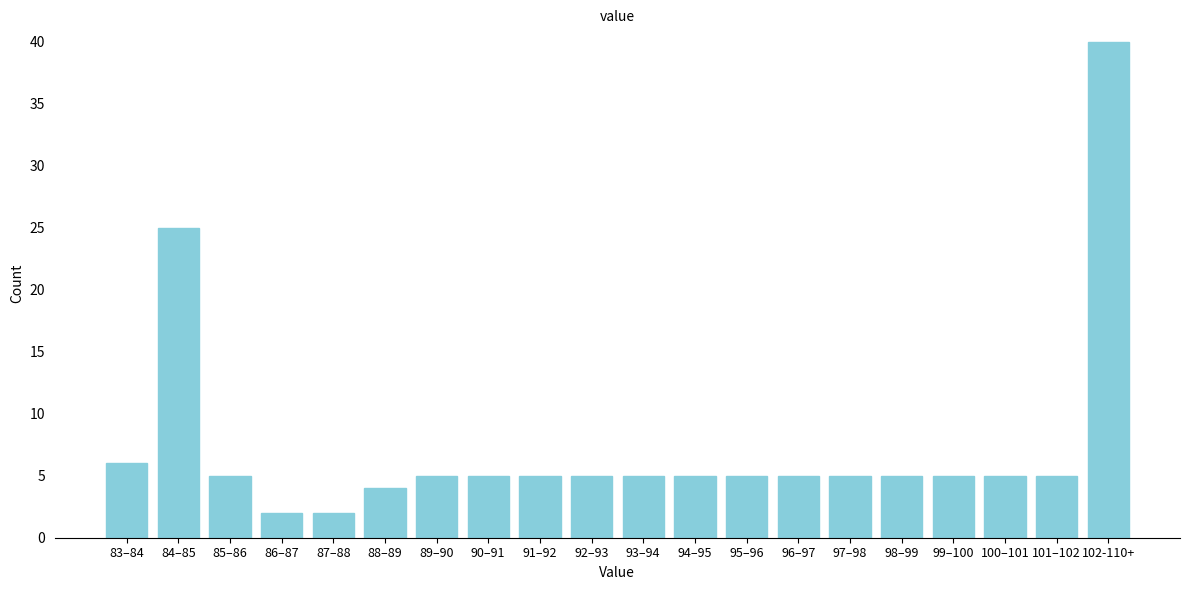

Reading right to left, transcribe all the data shown in this chart.

102-110+=40	101–102=5	100–101=5	99–100=5	98–99=5	97–98=5	96–97=5	95–96=5	94–95=5	93–94=5	92–93=5	91–92=5	90–91=5	89–90=5	88–89=4	87–88=2	86–87=2	85–86=5	84–85=25	83–84=6